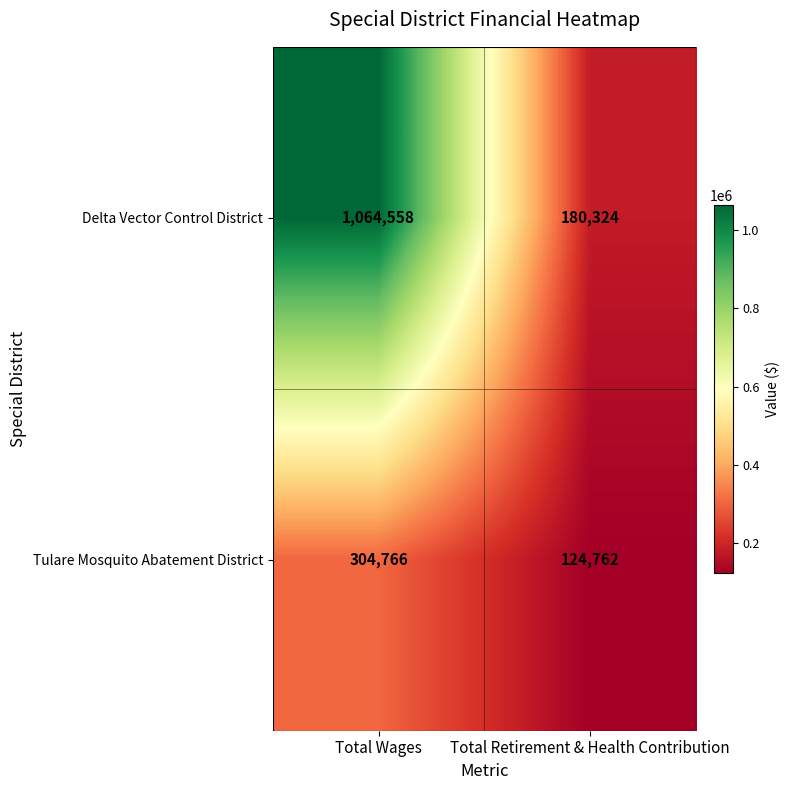

Read the Tulare Mosquito Abatement District value at Total Wages.

304766